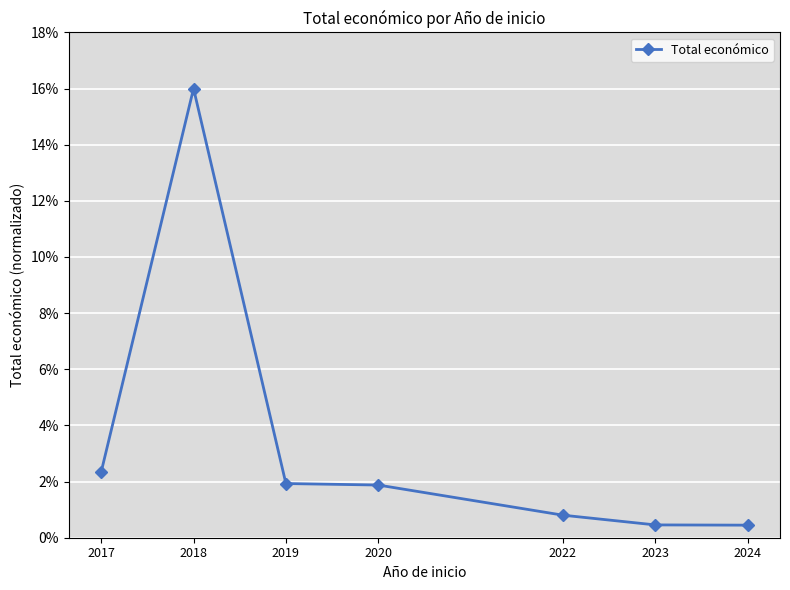

Is this an area chart (filled region under the line)?

No